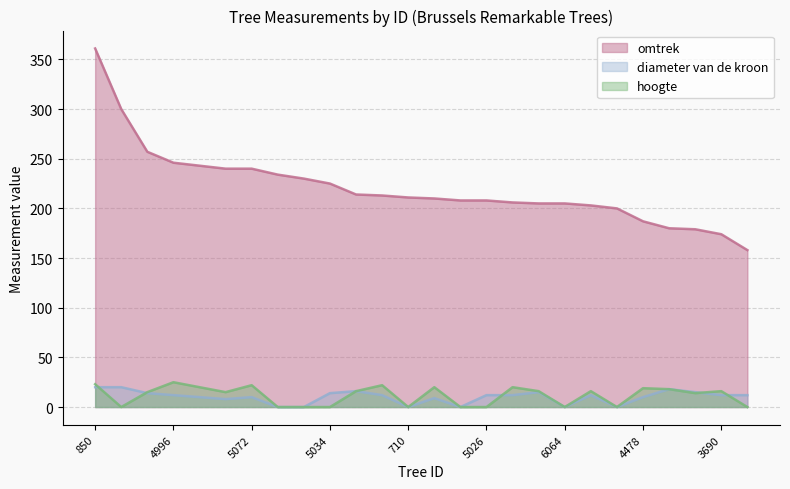

At how many categories does at least one series exceed 147?

26